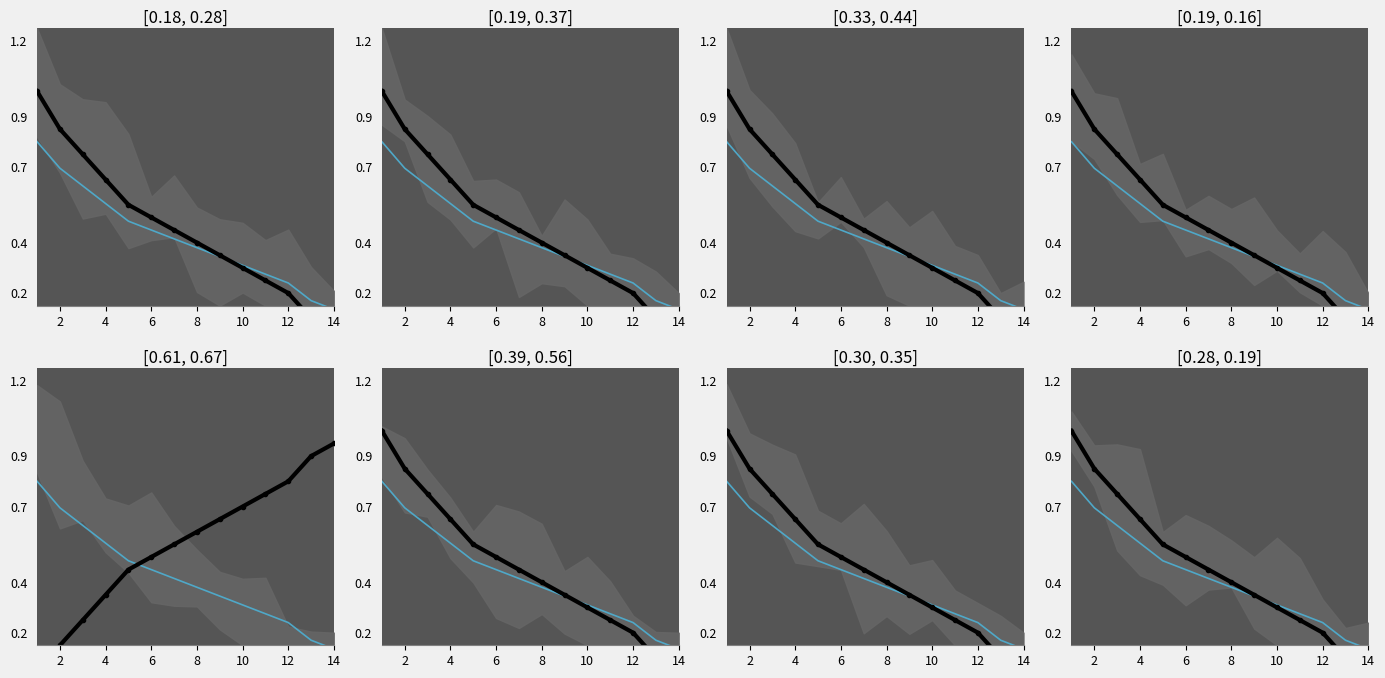

What is the minimum value shown in the chart?

0.1